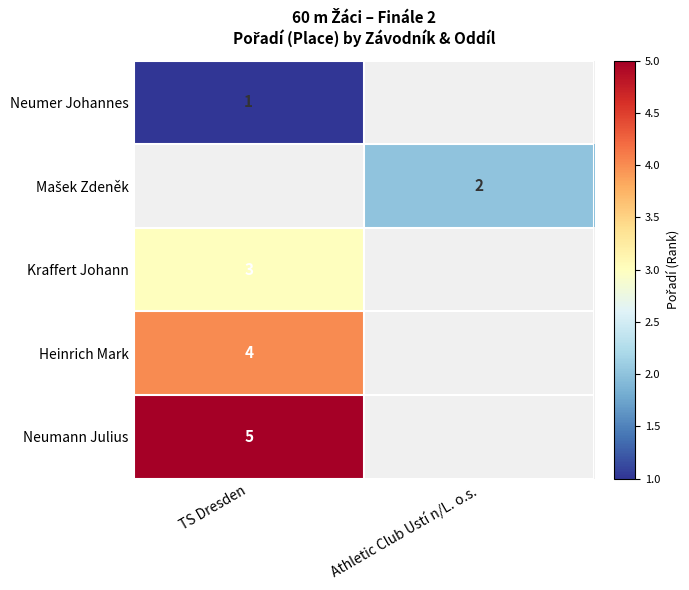

Is the value of Neumer Johannes at TS Dresden greater than the value of Heinrich Mark at TS Dresden?

No